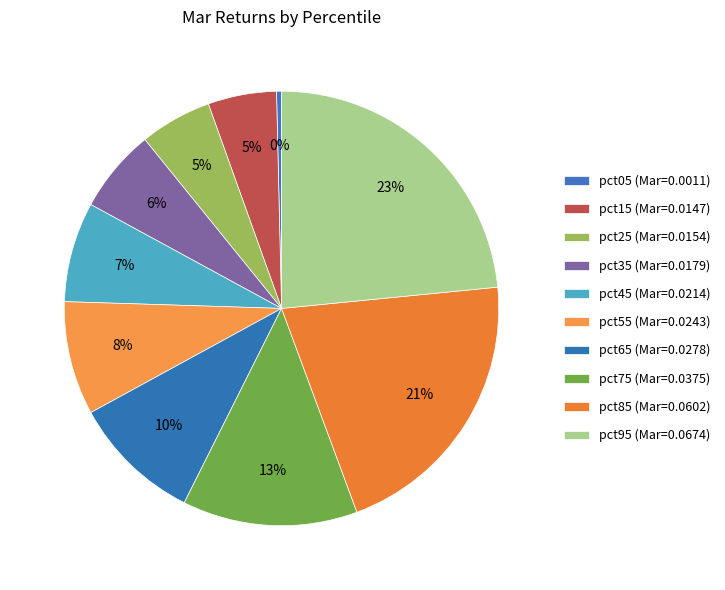

How many segments does this pie chart have?

10